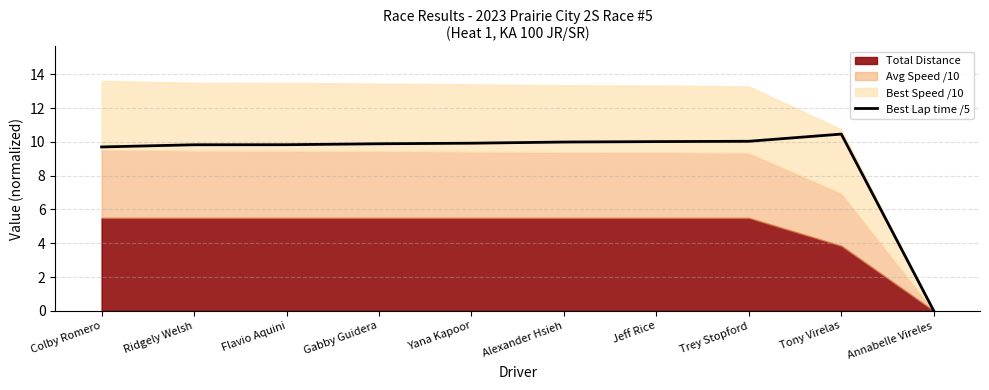

List the labels in order of value, largest first.

Tony Virelas, Trey Stopford, Jeff Rice, Alexander Hsieh, Yana Kapoor, Gabby Guidera, Flavio Aquini, Ridgely Welsh, Colby Romero, Annabelle Vireles